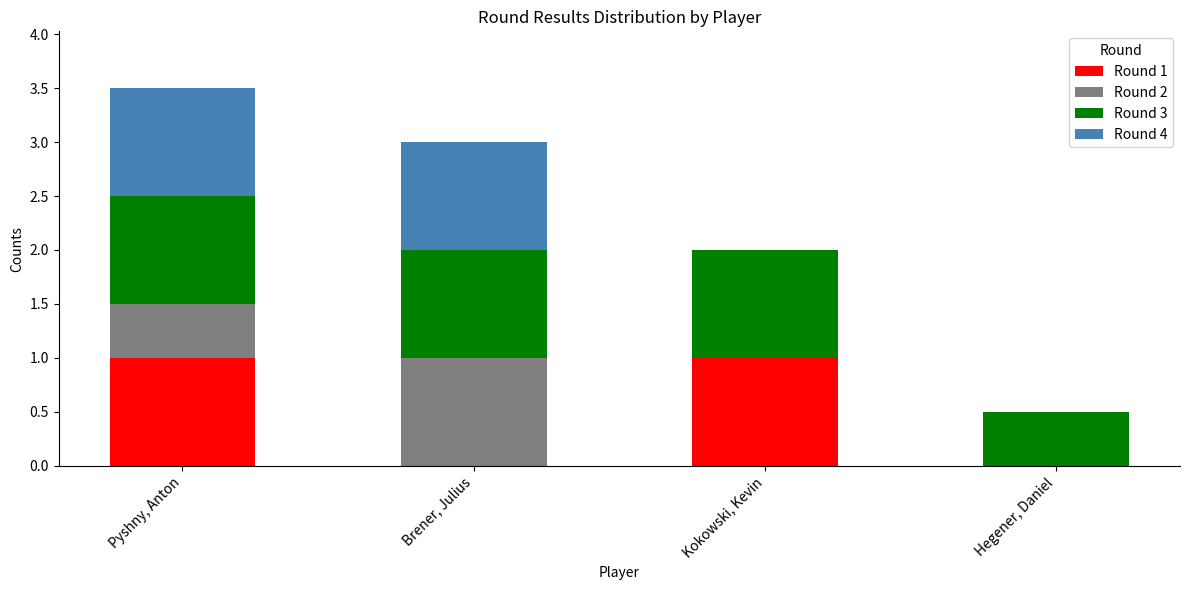

What is the sum of all Round 1 values?

2.0